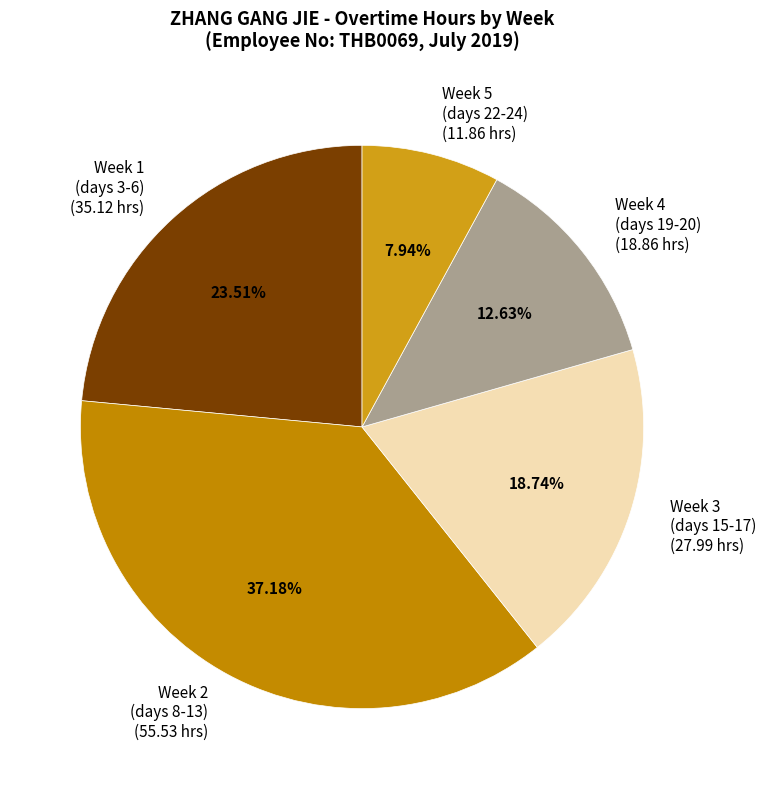

Do Week 1 (days 3-6) (35.12 hrs) and Week 4 (days 19-20) (18.86 hrs) together represent more than half of the pie?

No